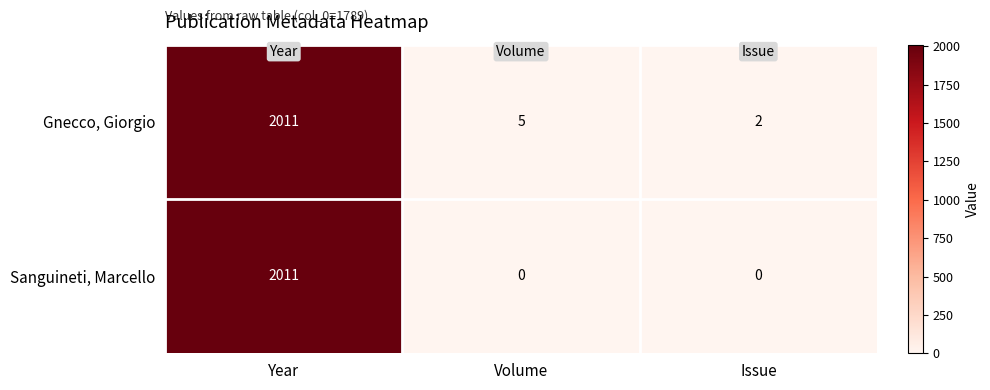

Reading left to right, list all the values displayed in this chart.

Gnecco, Giorgio: 2011	5	2
Sanguineti, Marcello: 2011	0	0